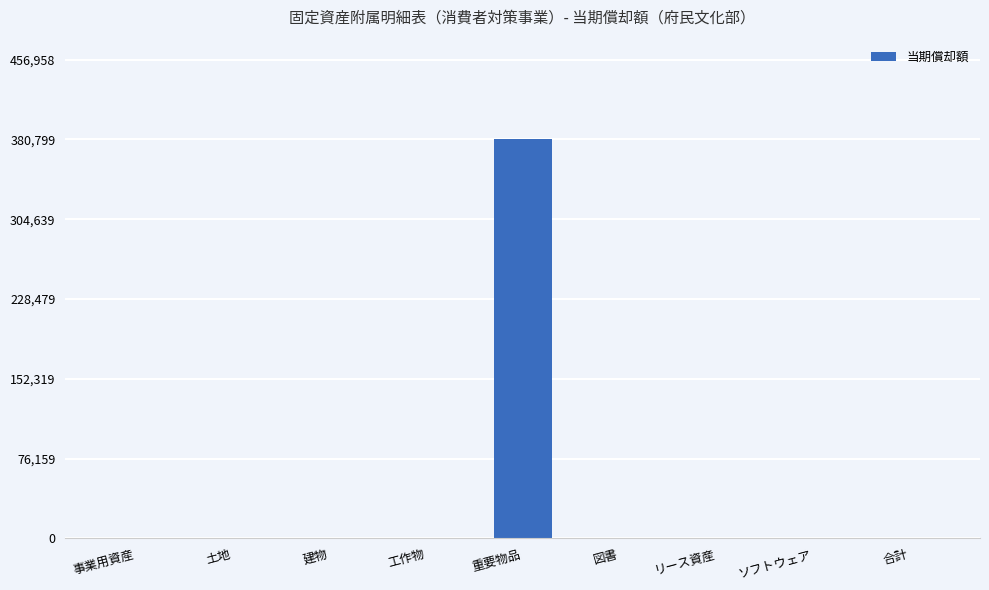

What is the greatest value displayed?

380799